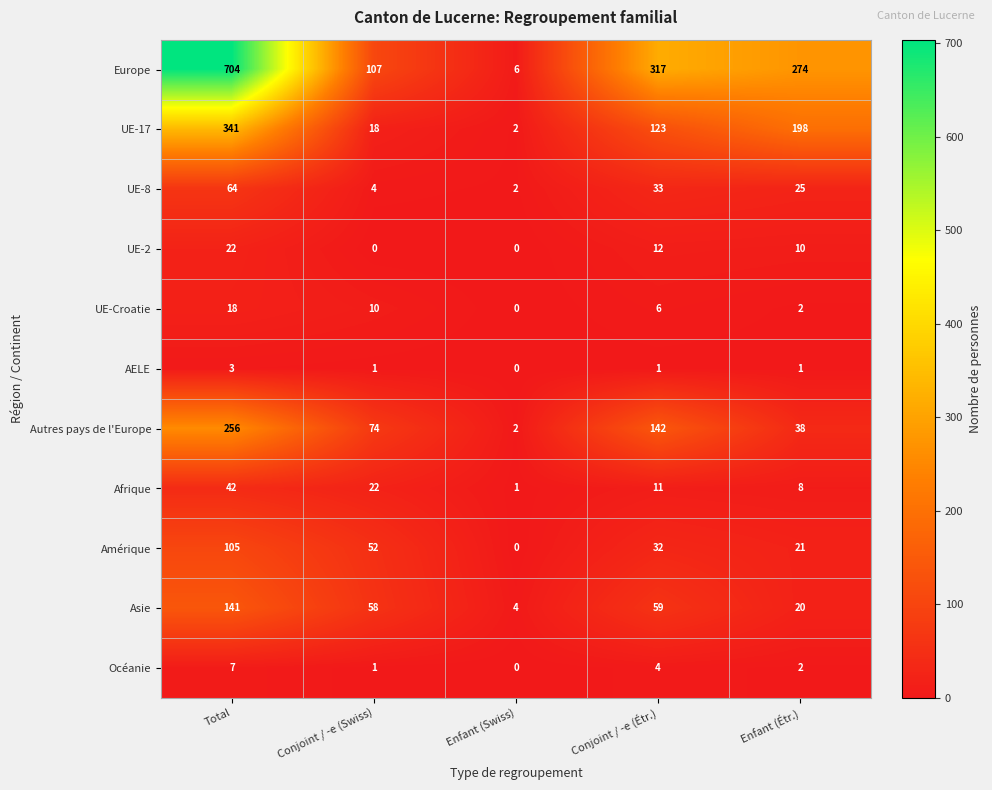

Which series has the widest spread of values?

Europe